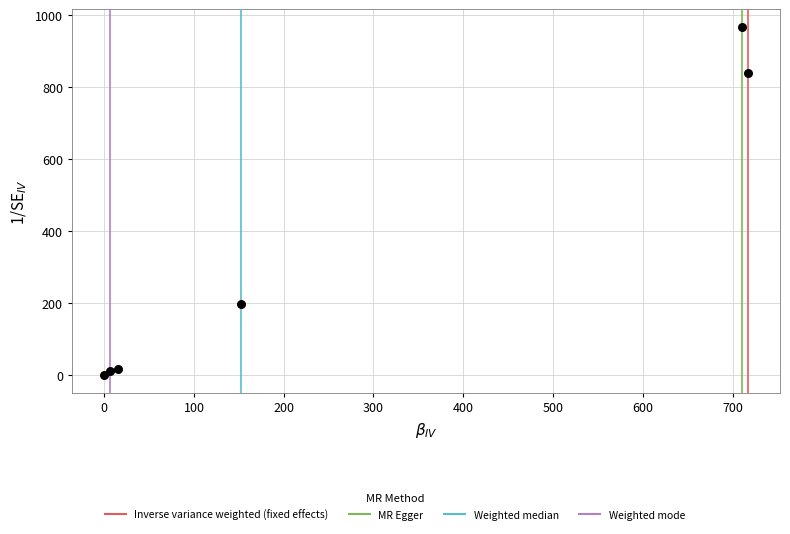

What is the average Y value?

339